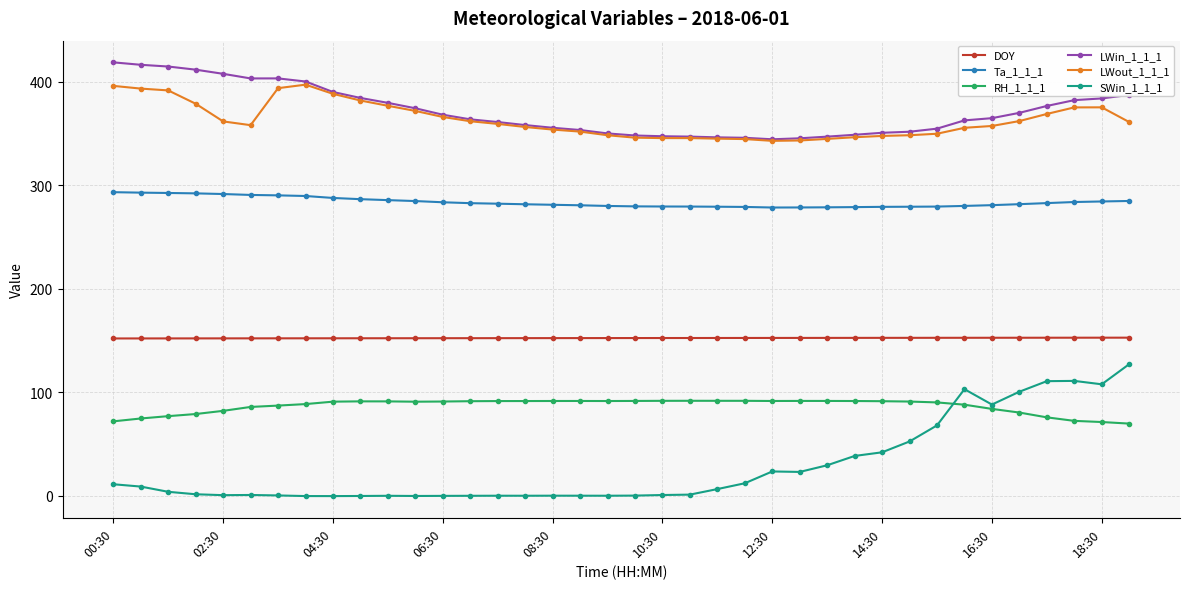

Rank the series by their maximum value, from lowest to highest.

RH_1_1_1, SWin_1_1_1, DOY, Ta_1_1_1, LWout_1_1_1, LWin_1_1_1